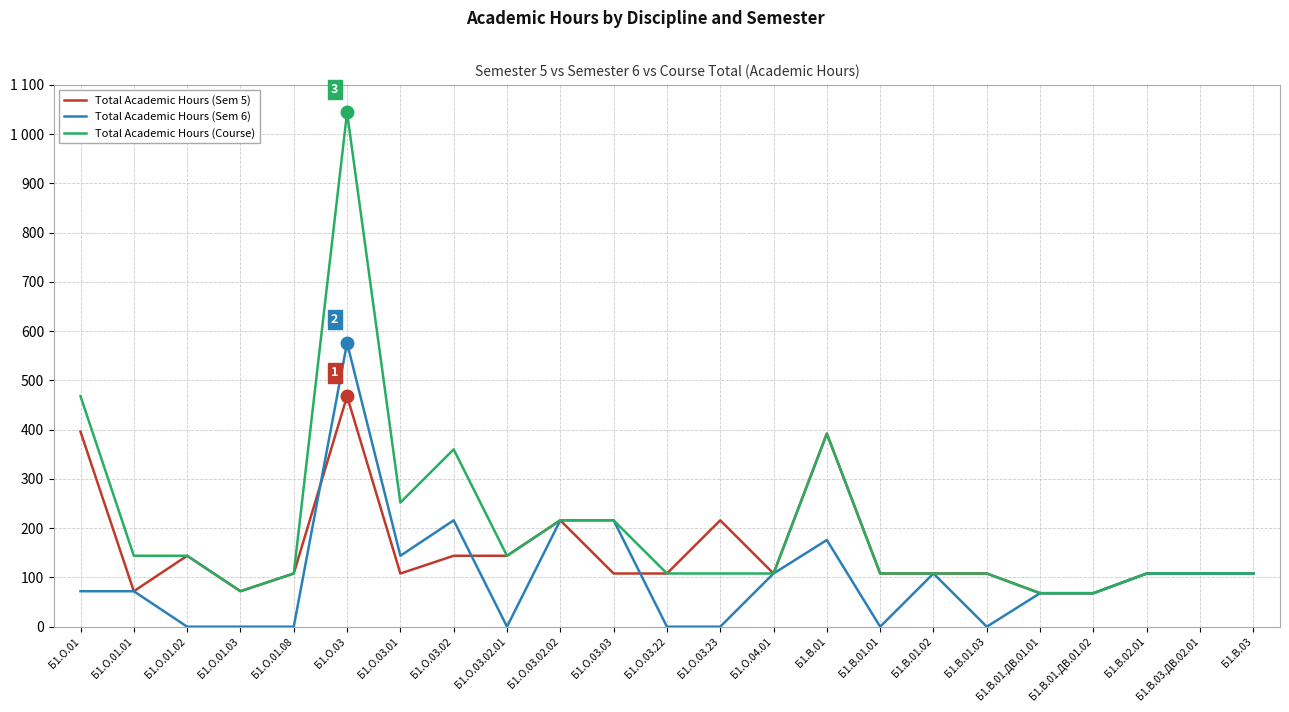

Rank the series at Б1.В.01.01 from lowest to highest value.

Total Academic Hours (Sem 6), Total Academic Hours (Sem 5), Total Academic Hours (Course)